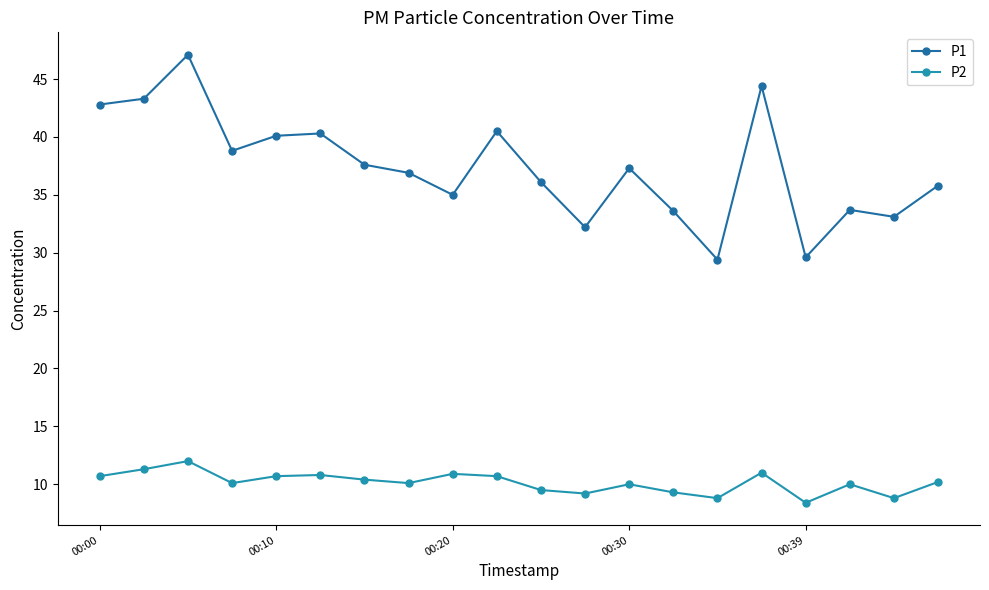

True or false: P2 and P1 cross at least once.

False